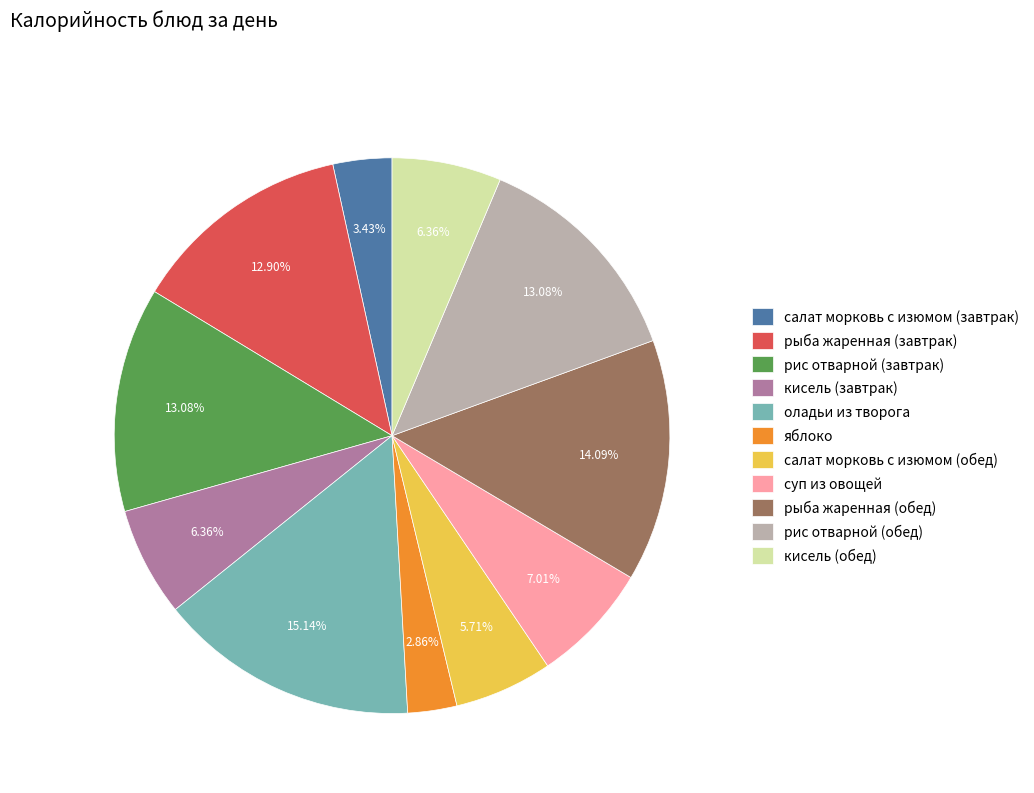

Which category has the smallest portion of the pie?

яблоко